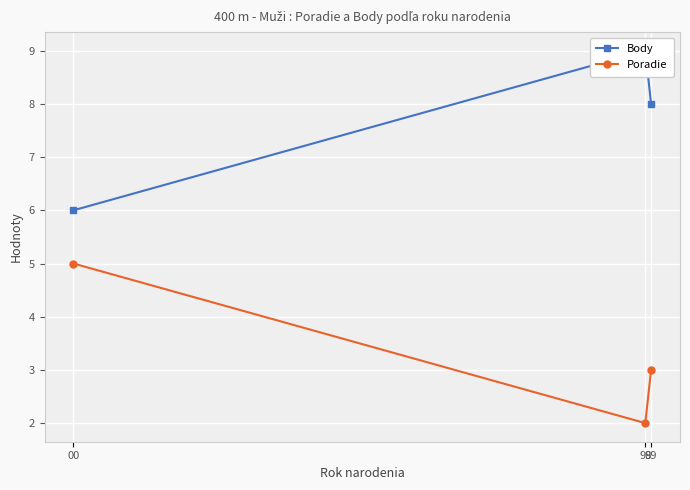

What is the sum of the Poradie values at 00 and 98?

7